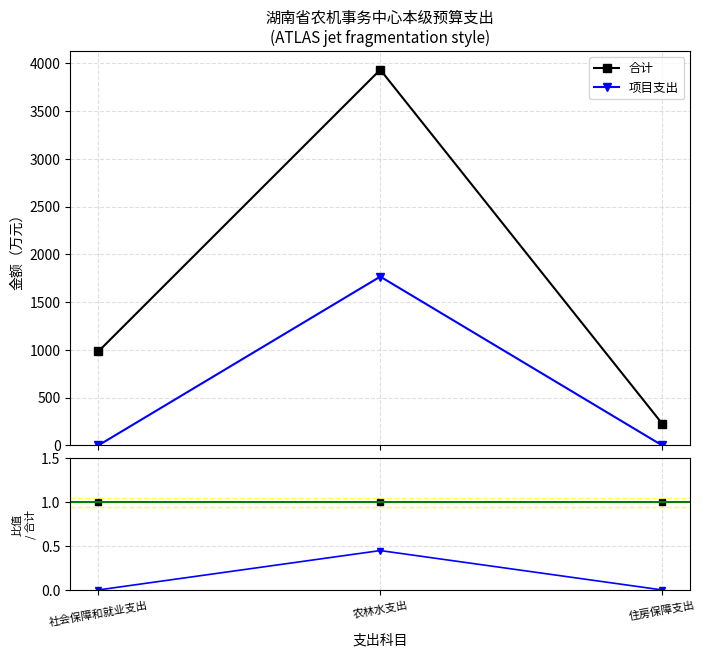

What is the label of the 3rd point from the left?

住房保障支出